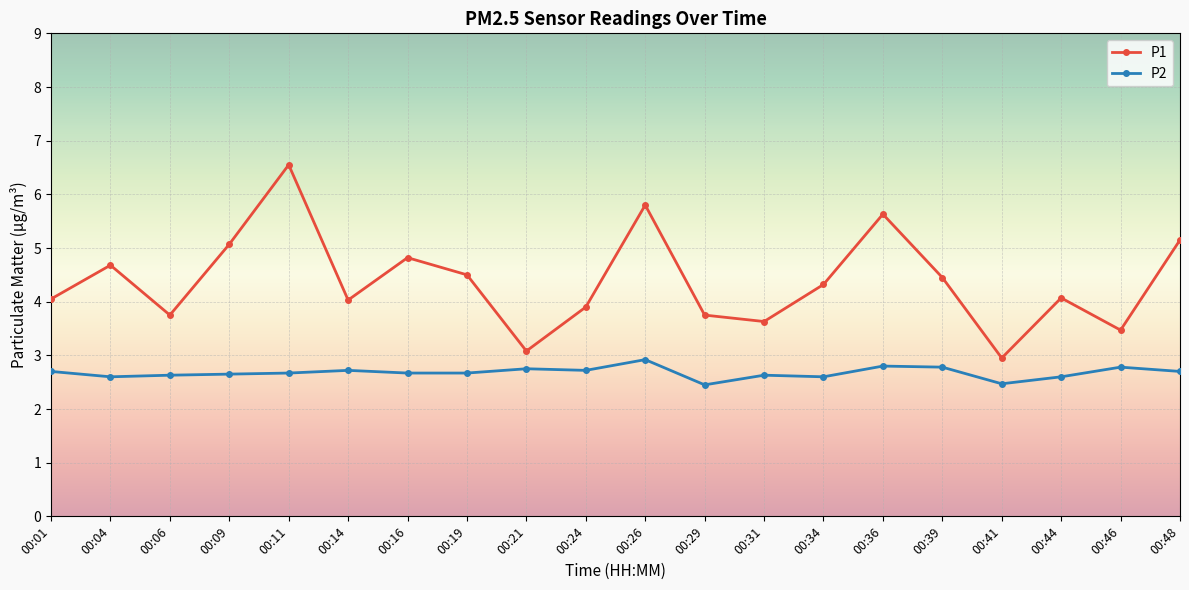

What is the highest value of the P2 series?

2.9